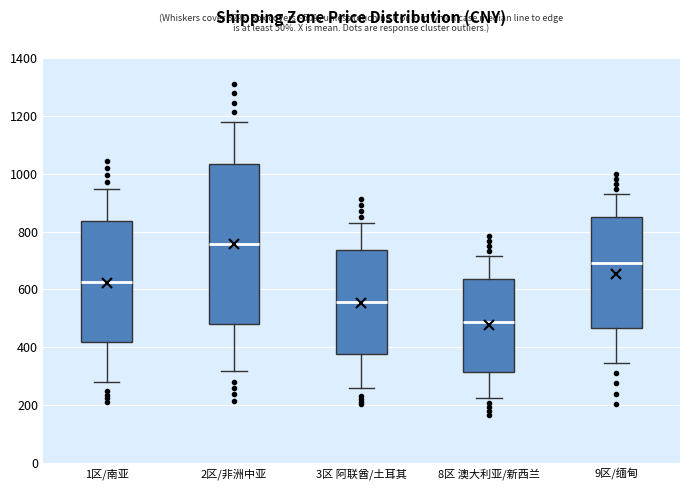

Reading left to right, transcribe this box plot: for each box, give where its median line is, the range the box spans, and where its two whiskers end, as read against the y-axis. The values are not printed on the chart, so give them approximately, as read against the axis.

1区/南亚: median 620, box 420 to 840, whiskers 280 to 940
2区/非洲中亚: median 760, box 480 to 1040, whiskers 320 to 1180
3区 阿联酋/土耳其: median 560, box 380 to 740, whiskers 260 to 820
8区 澳大利亚/新西兰: median 480, box 320 to 640, whiskers 220 to 720
9区/缅甸: median 700, box 460 to 840, whiskers 340 to 920